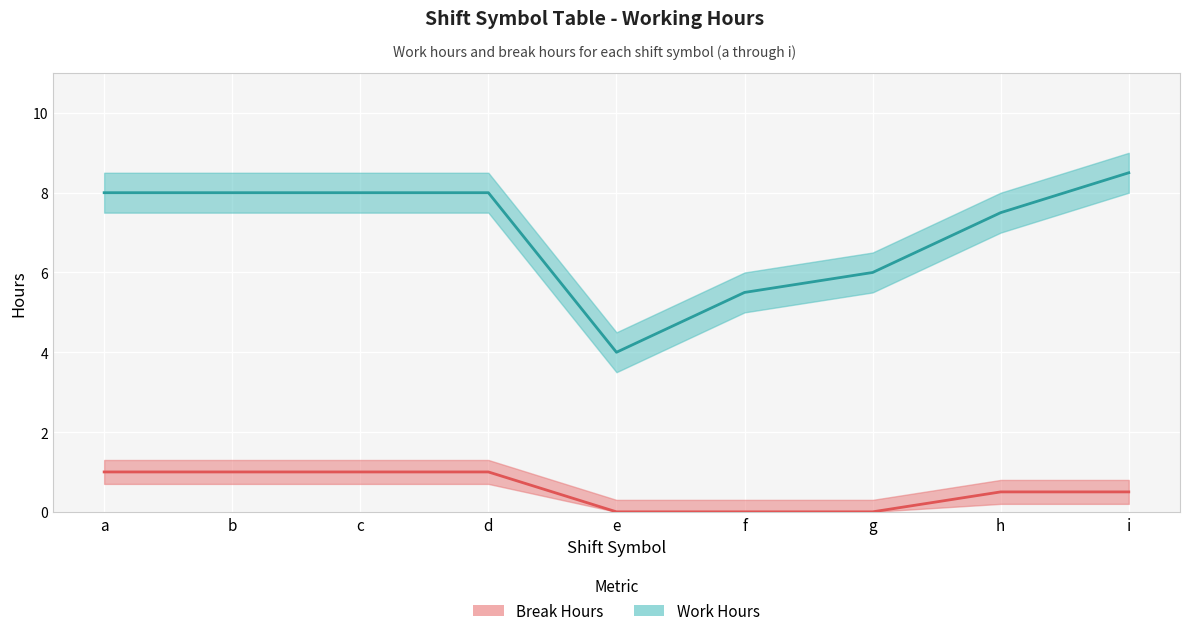

What are all the series names shown in the legend?

Work Hours, Break Hours